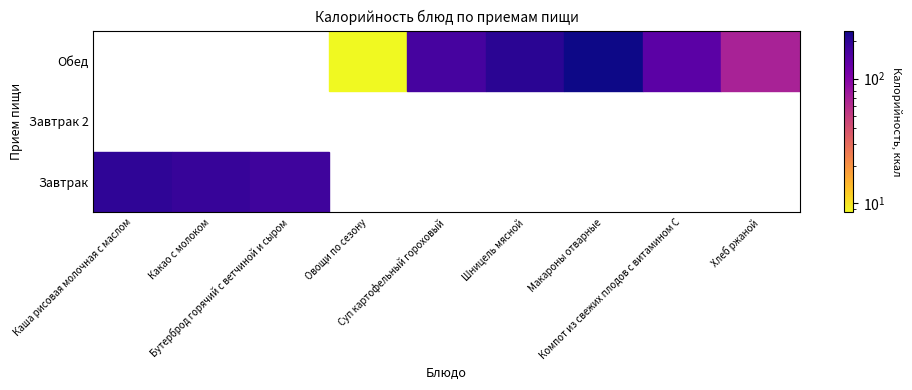

Rank the series by their maximum value, from highest to lowest.

Обед, Завтрак, Завтрак 2